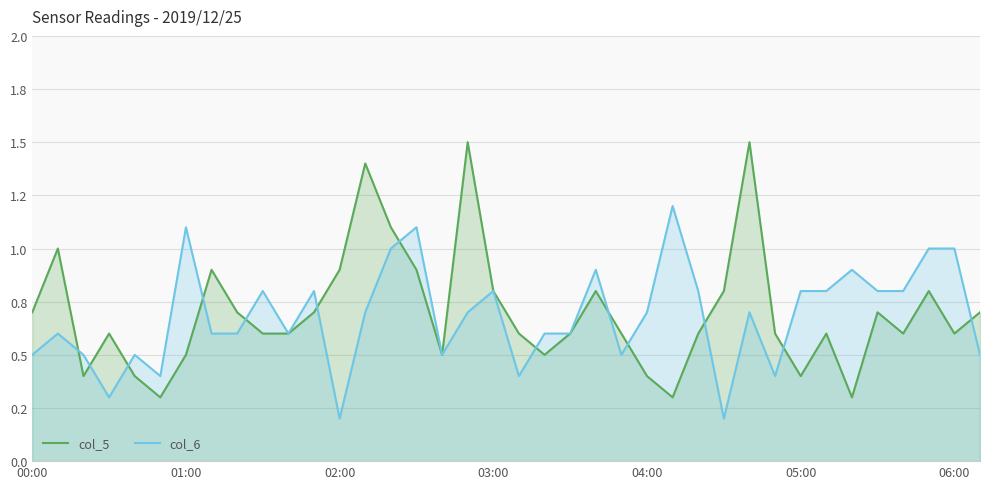

At which category is the sum across all series the highest?

17